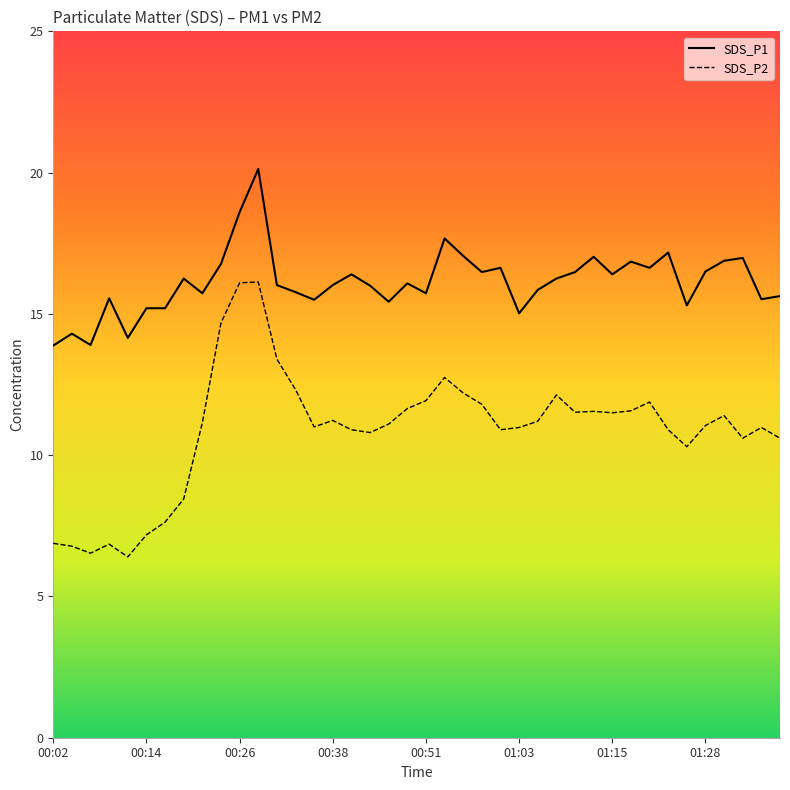

What is the value of the SDS_P1 point at the 26th from the left?

15.0